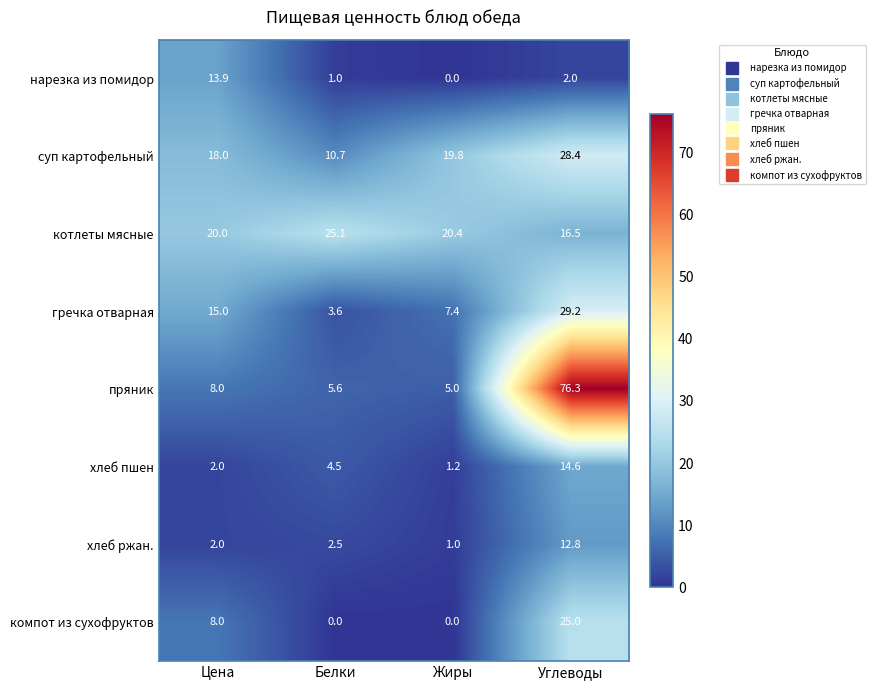

What is the sum of the нарезка из помидор values at Углеводы and Жиры?

2.0